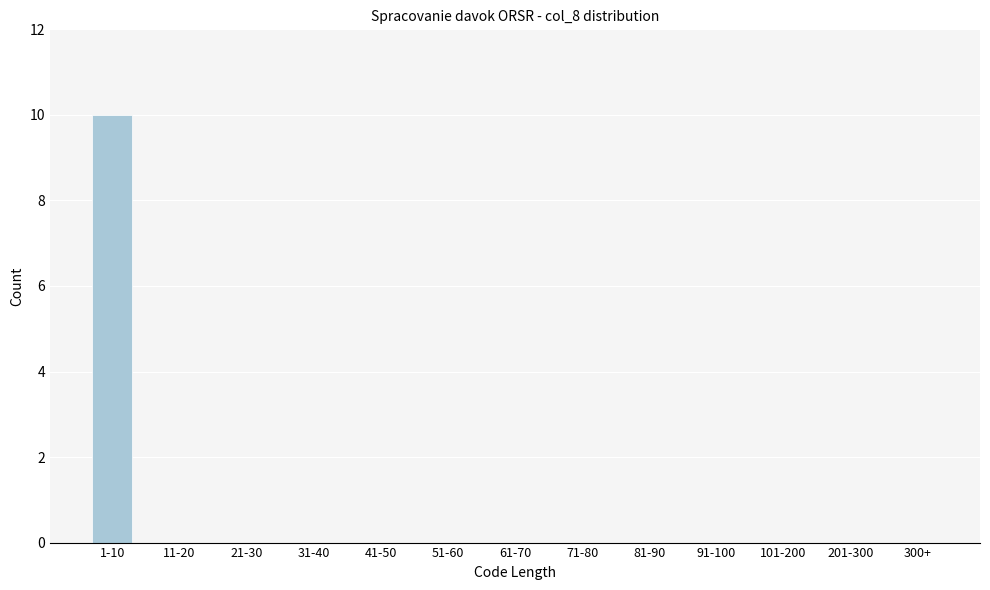

Reading right to left, list all the values displayed in this chart.

300+=0	201-300=0	101-200=0	91-100=0	81-90=0	71-80=0	61-70=0	51-60=0	41-50=0	31-40=0	21-30=0	11-20=0	1-10=10